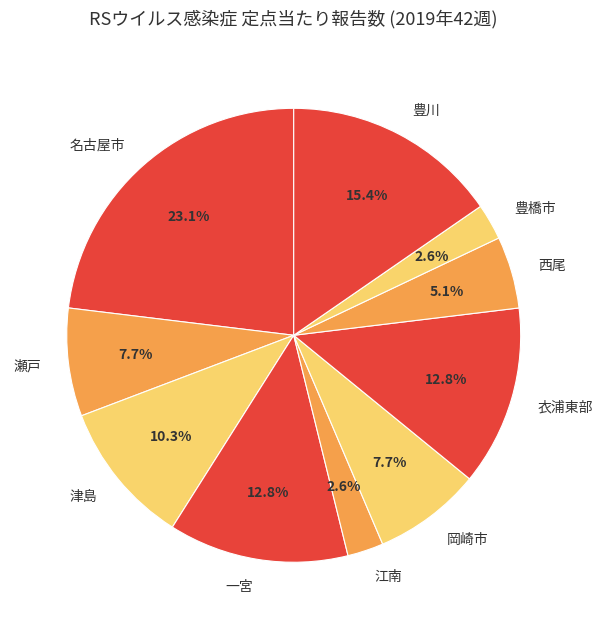

Does any single category account for the majority?

No